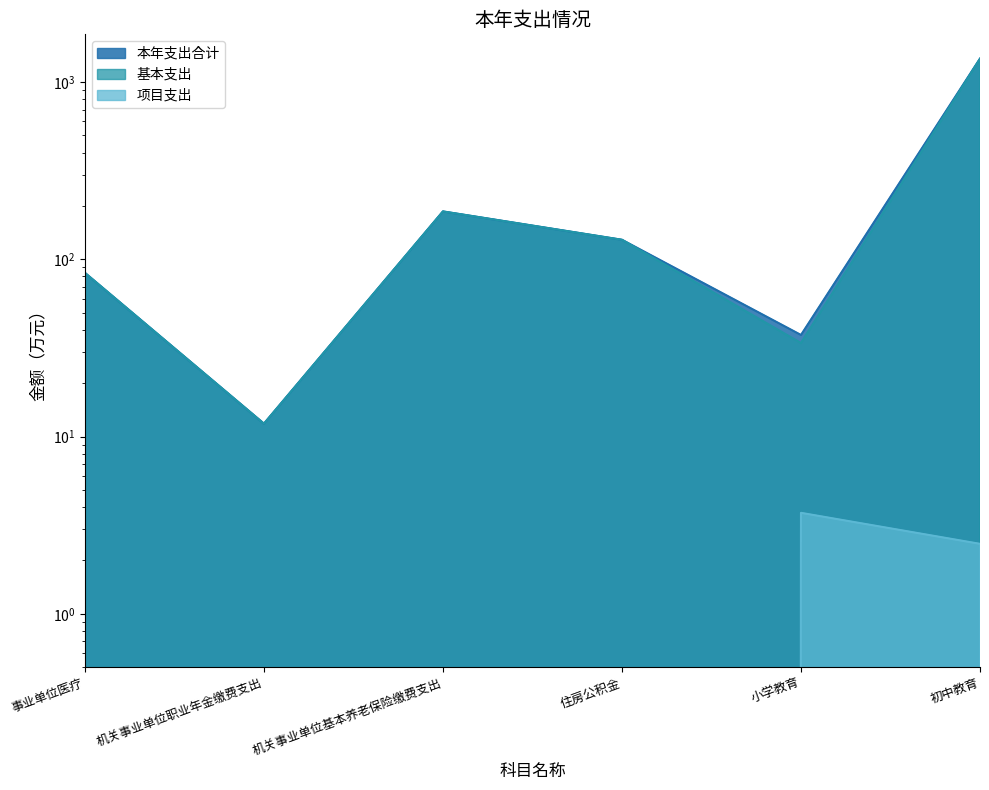

Is it true that 基本支出 equals 128.9 at 住房公积金?

True